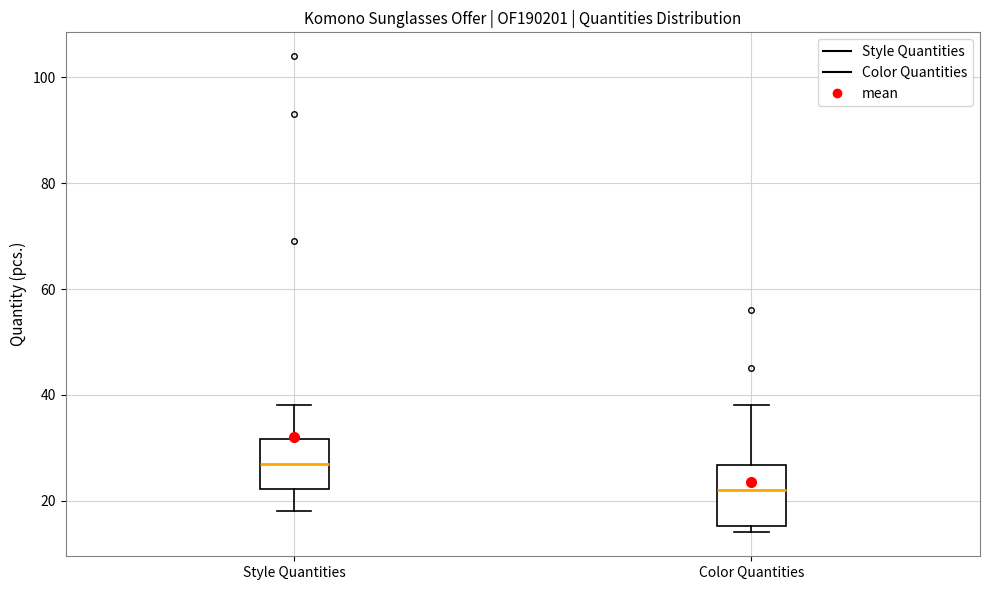

Which box has the highest median line?

Style Quantities